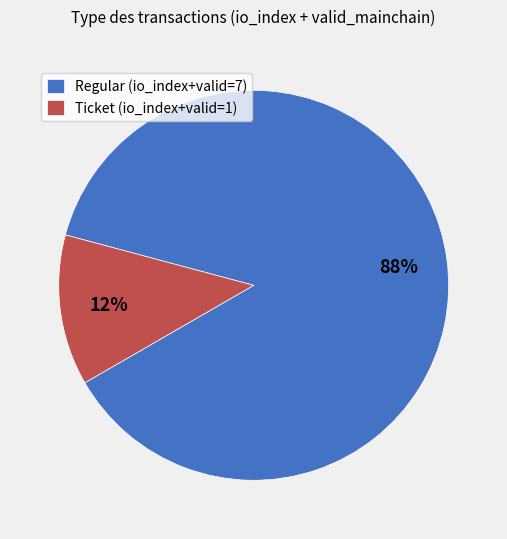

Which slice is the smallest?

Ticket (io_index+valid=1)